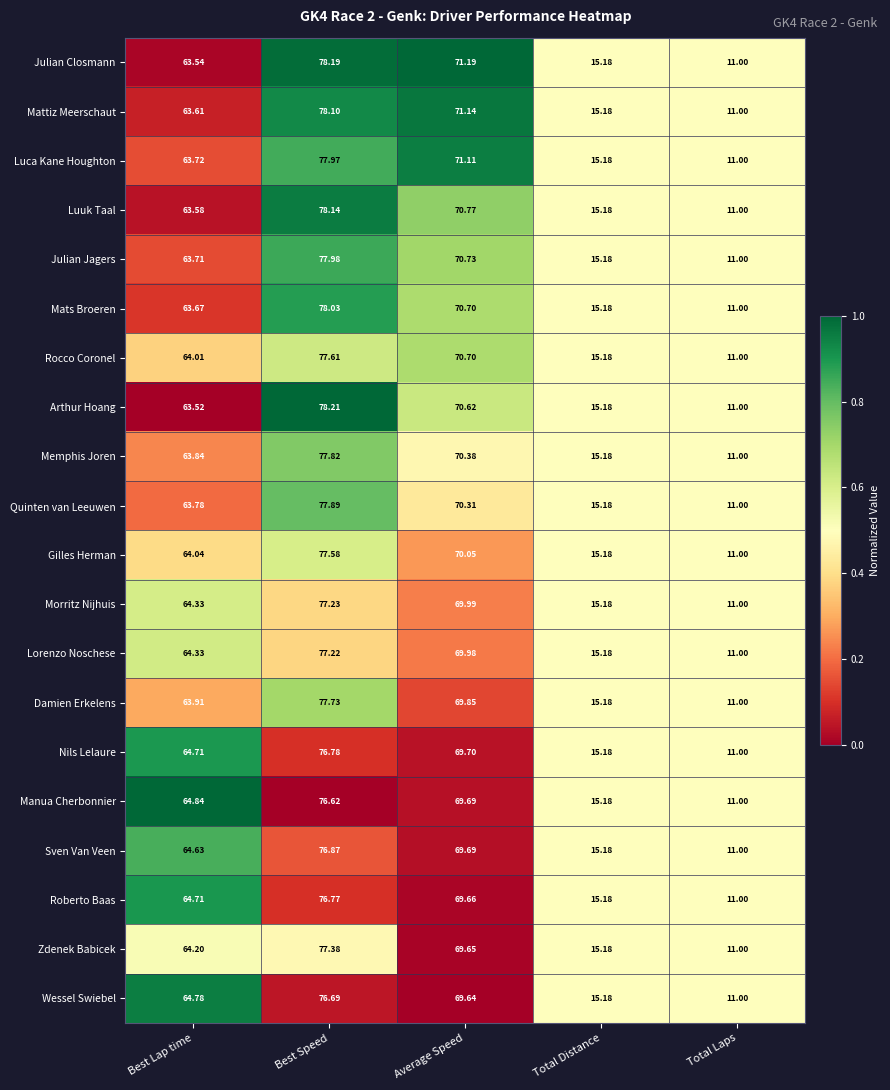

Which series has the widest spread of values?

Arthur Hoang